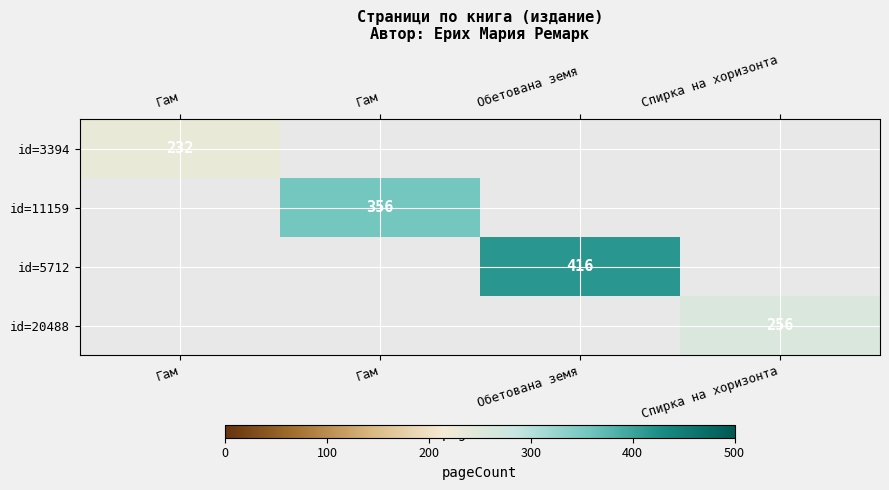

Which has a higher value, Спирка на хоризонта or Гам?

Гам